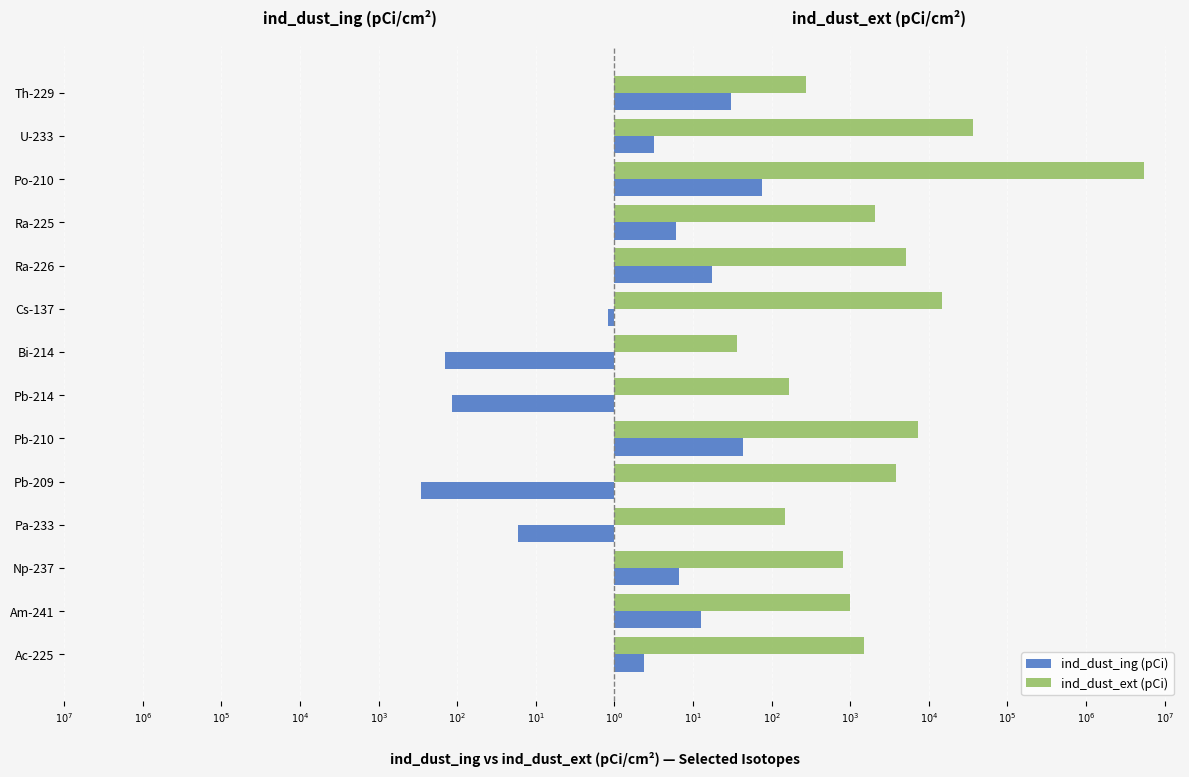

What are all the series names shown in the legend?

ind_dust_ing (pCi), ind_dust_ext (pCi)